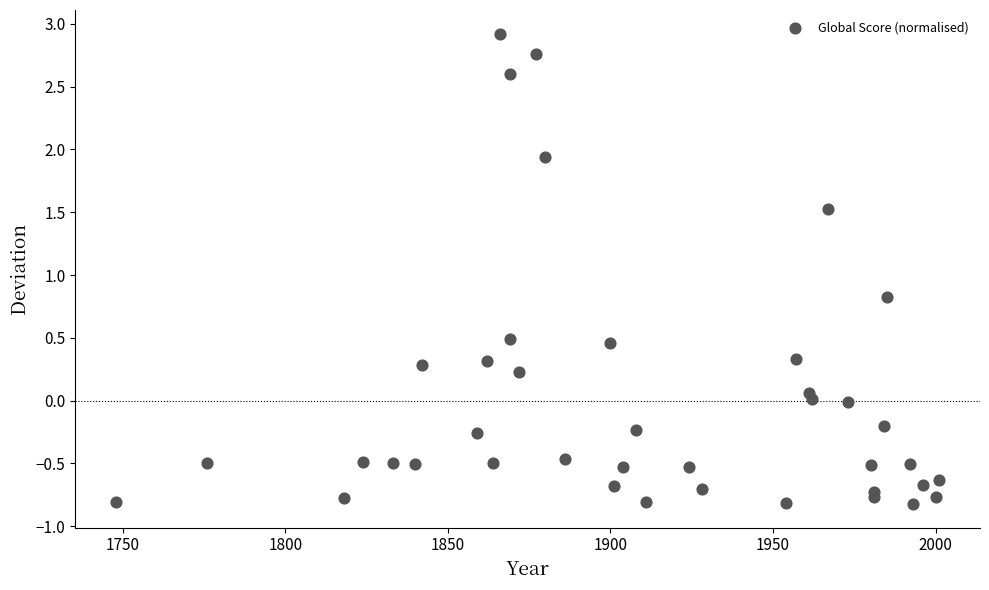

What Y value in the scatter plot is closest to 1?

0.8